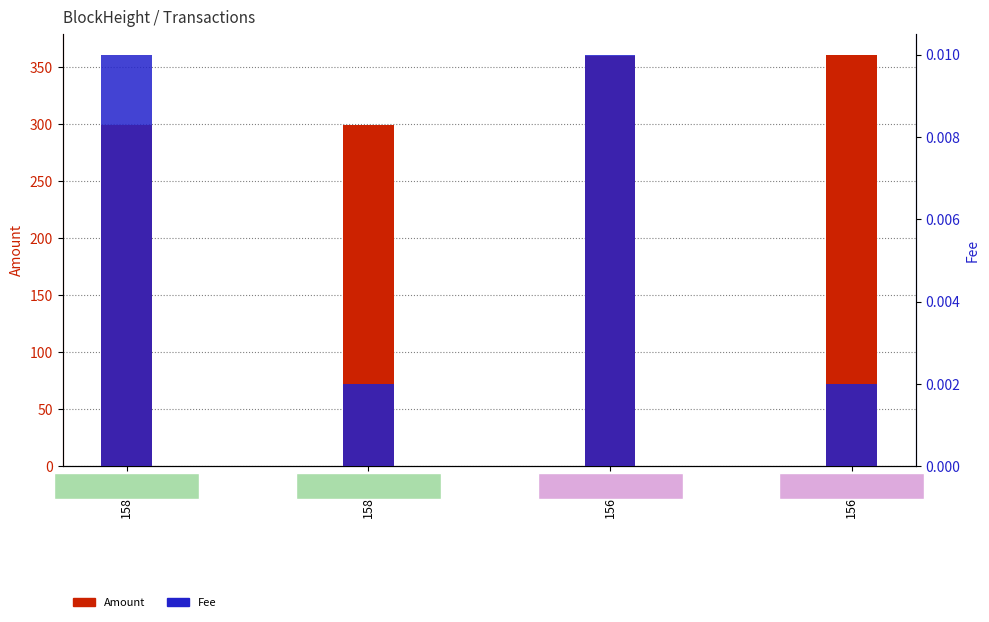

What is the total value across all series at 156784?

360.9